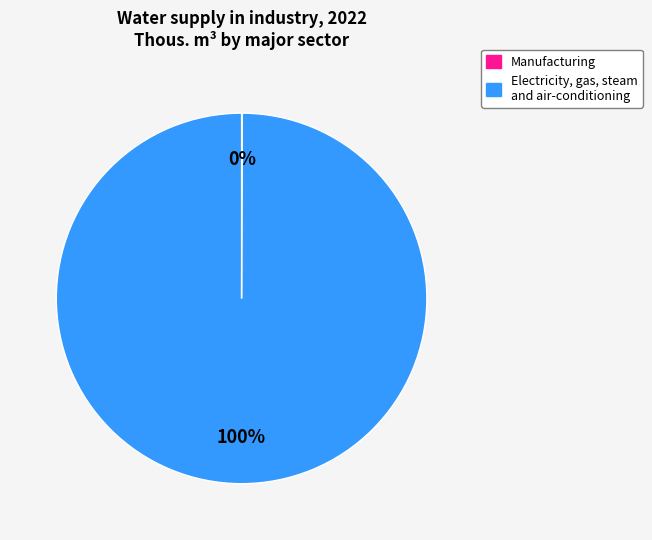

To the nearest percent, what is the average slice percentage?

50%